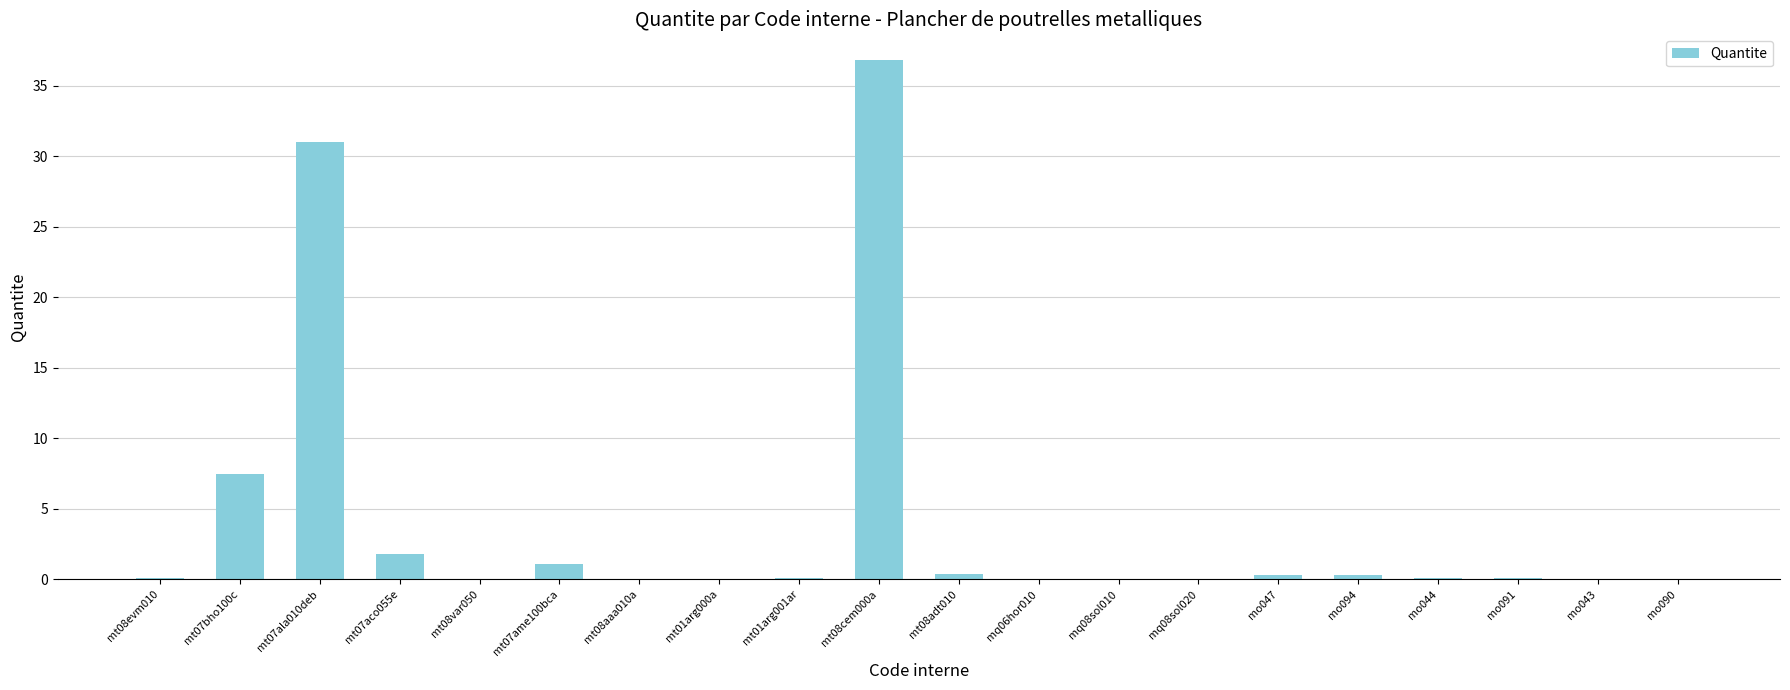

The value at mt07bho100c is 7.5. True or false?

True